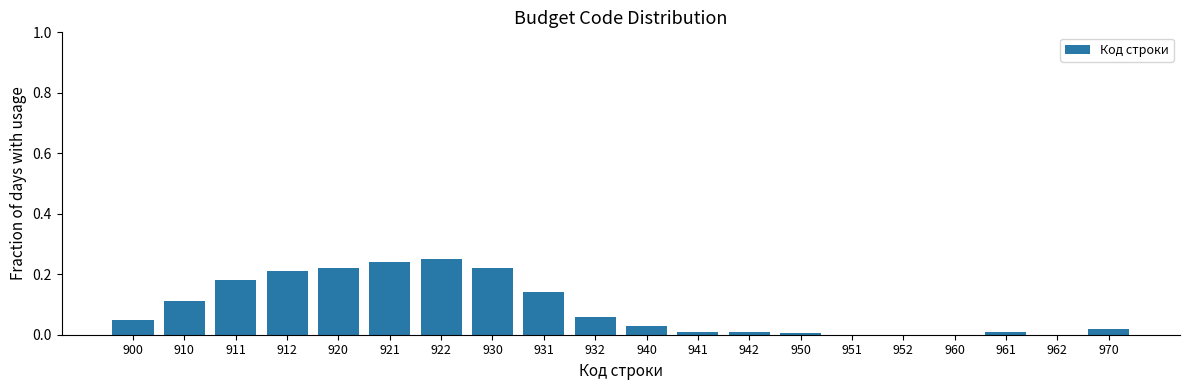

At which category does the chart reach its peak across all series?

922